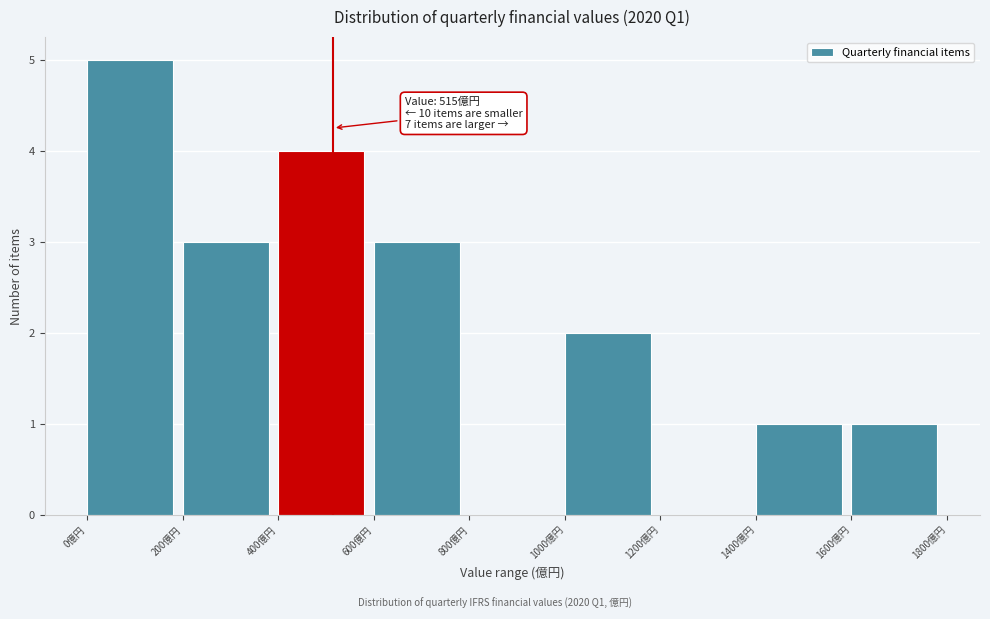

Which range on the x-axis has the tallest bar?

0 to 200